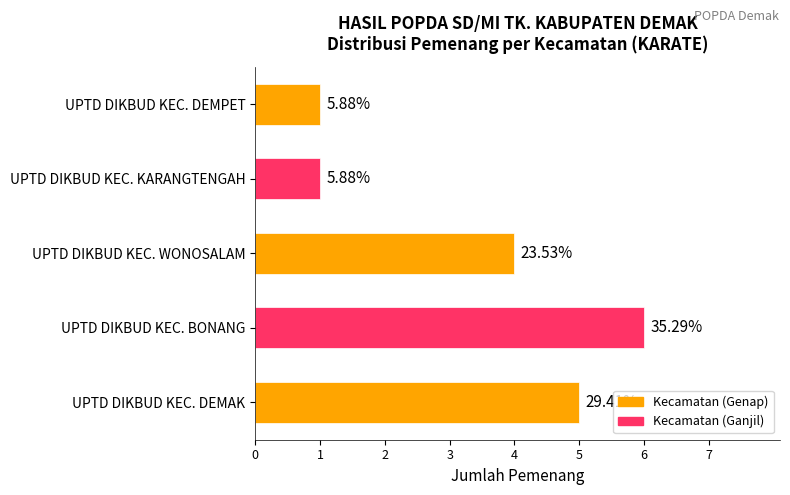

How many bars are there in total?

5